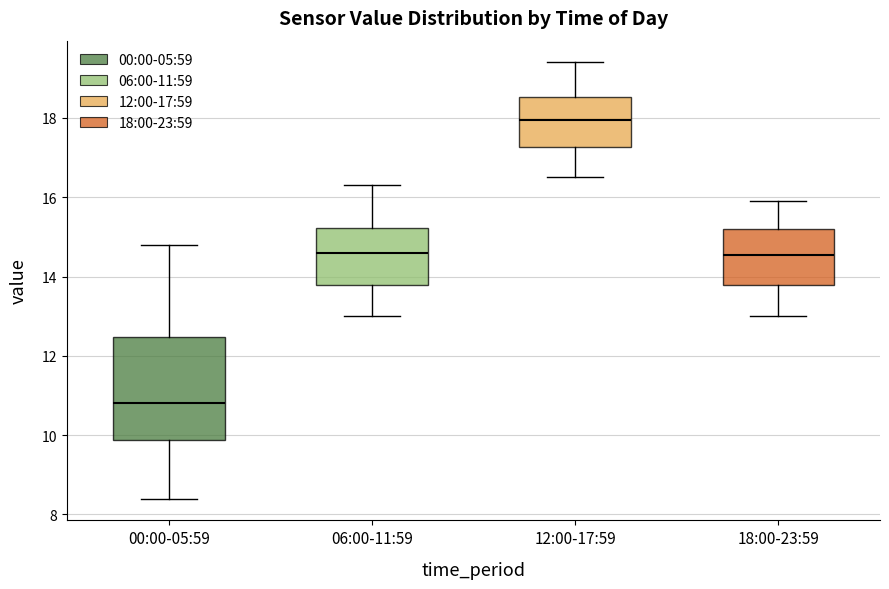

Where is the upper edge of the box for 18:00-23:59 on the y-axis? The values are not printed on the chart, so give them approximately, as read against the axis.

15.2